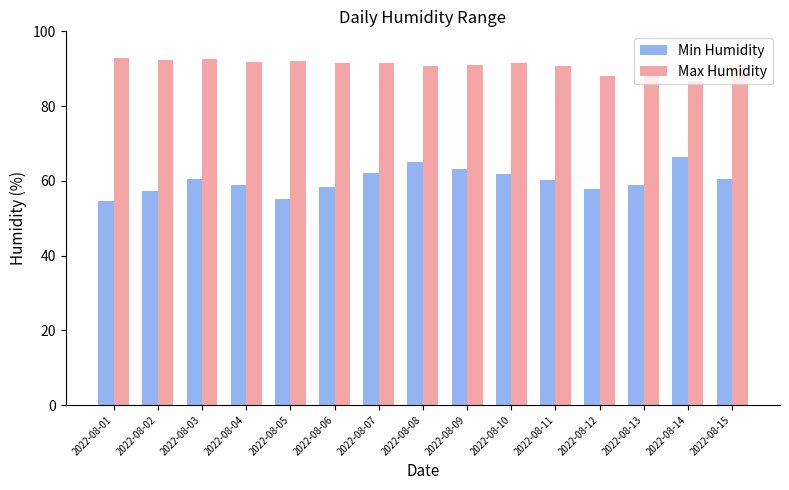

How many groups of bars are there?

15